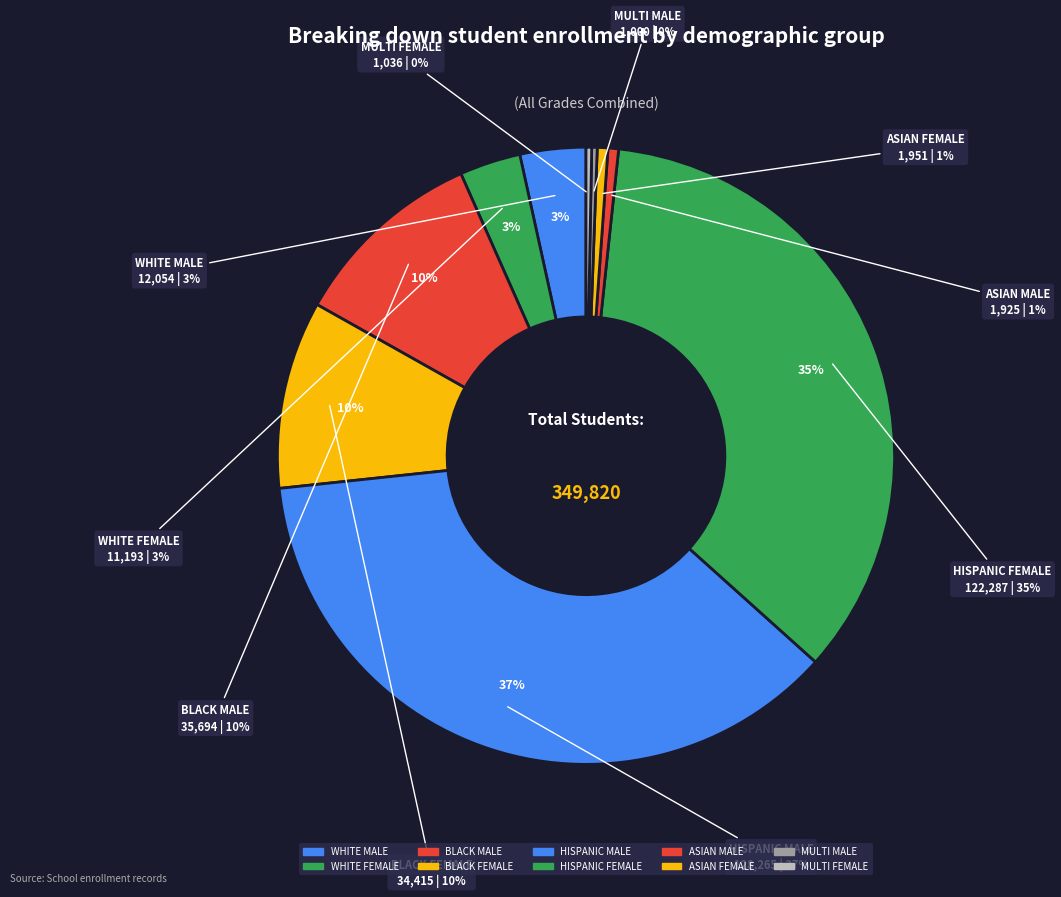

What percentage is the ASIAN FEMALE slice, to the nearest percent?

1%